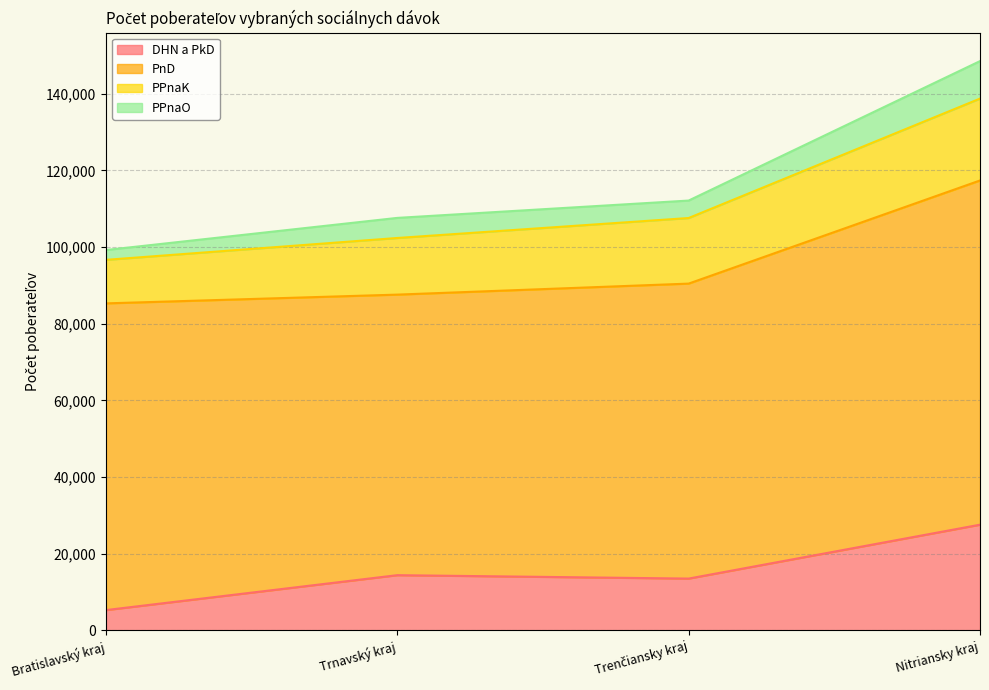

True or false: PPnaK and PPnaO cross at least once.

False